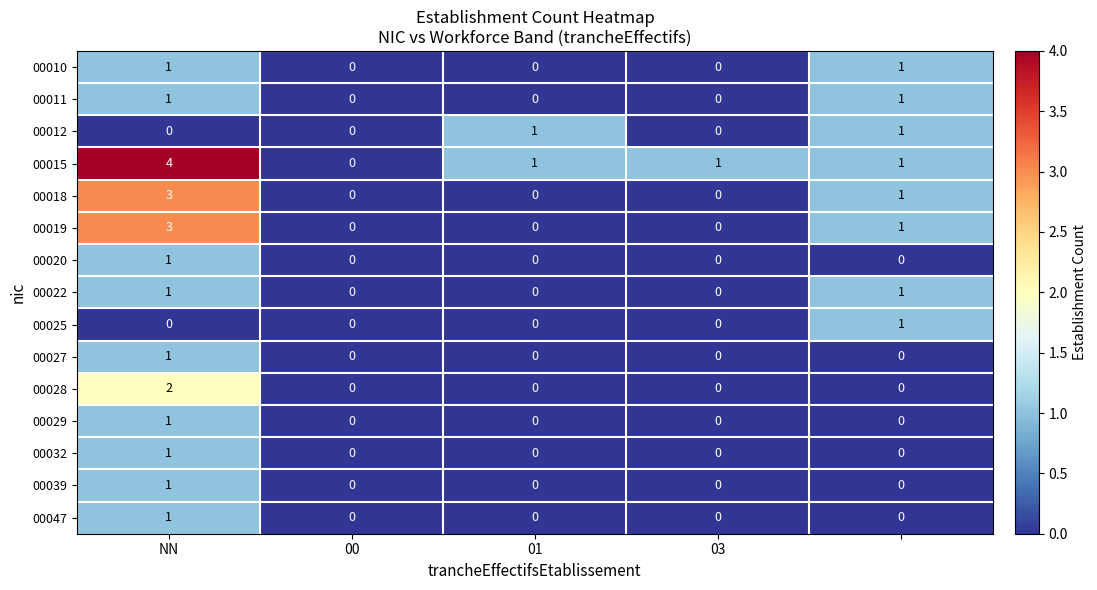

Which series has the largest total across all categories?

00015